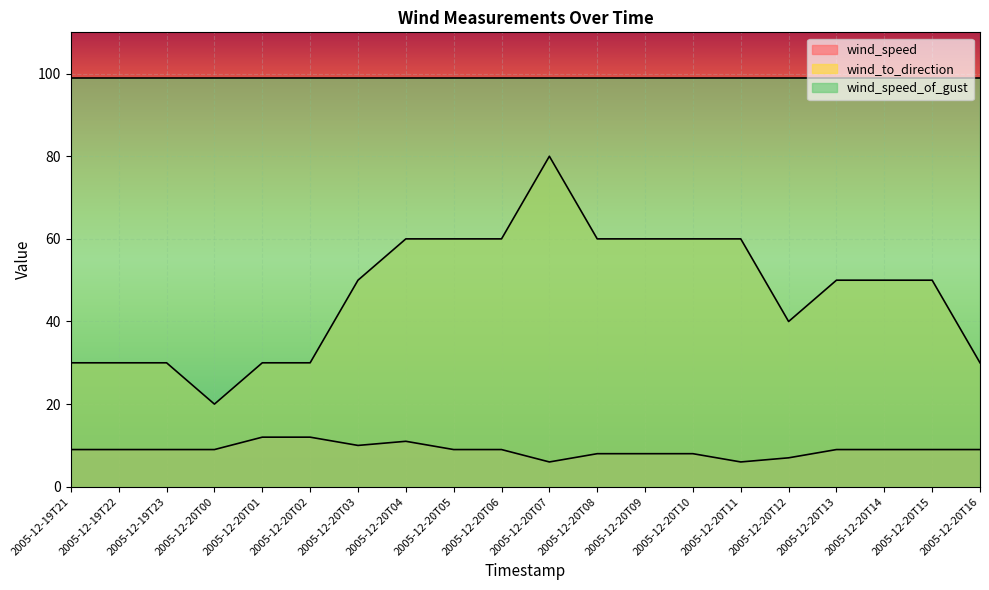

True or false: wind_to_direction and wind_speed cross at least once.

False